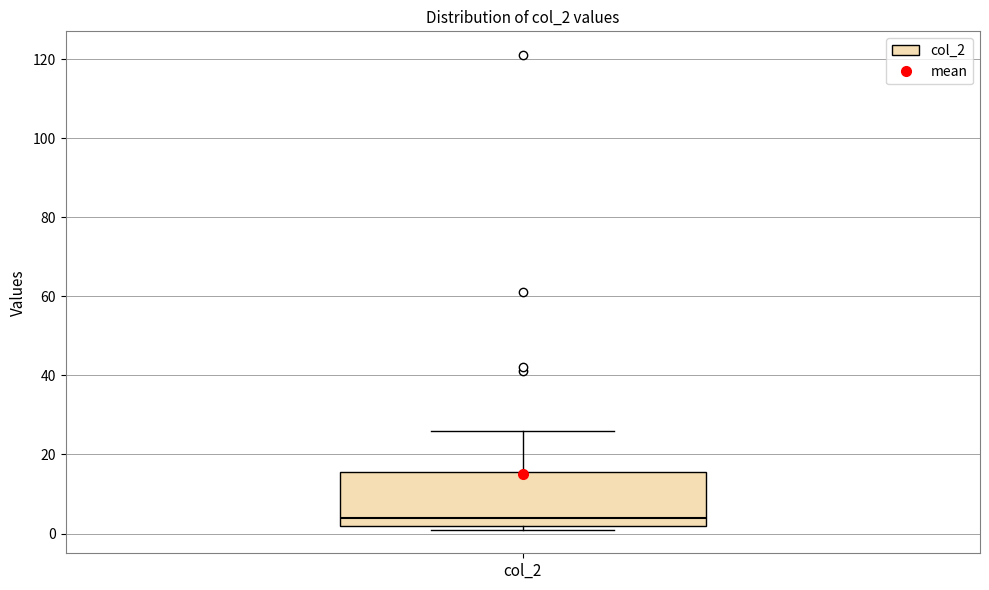

Where is the upper edge of the box for col_2 on the y-axis? The values are not printed on the chart, so give them approximately, as read against the axis.

16